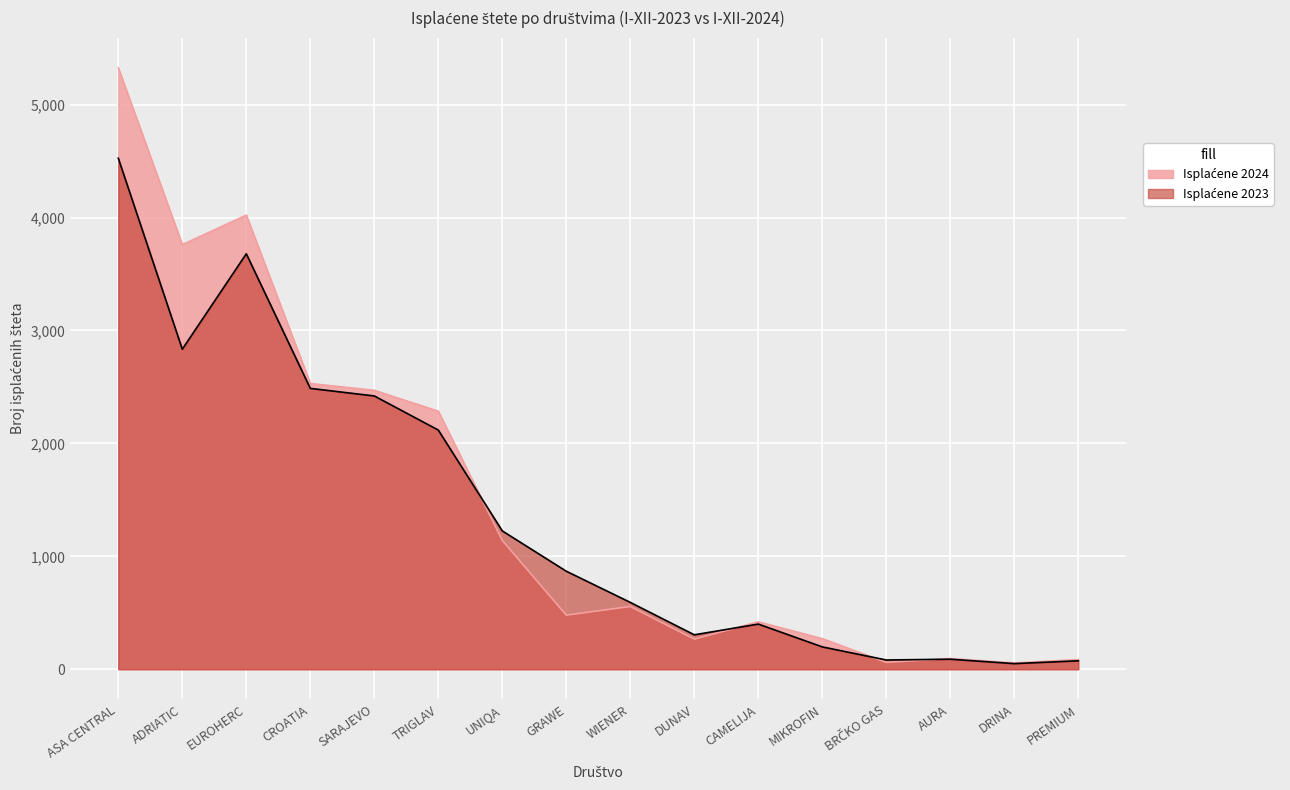

Does the chart display data point markers on the line(s)?

No